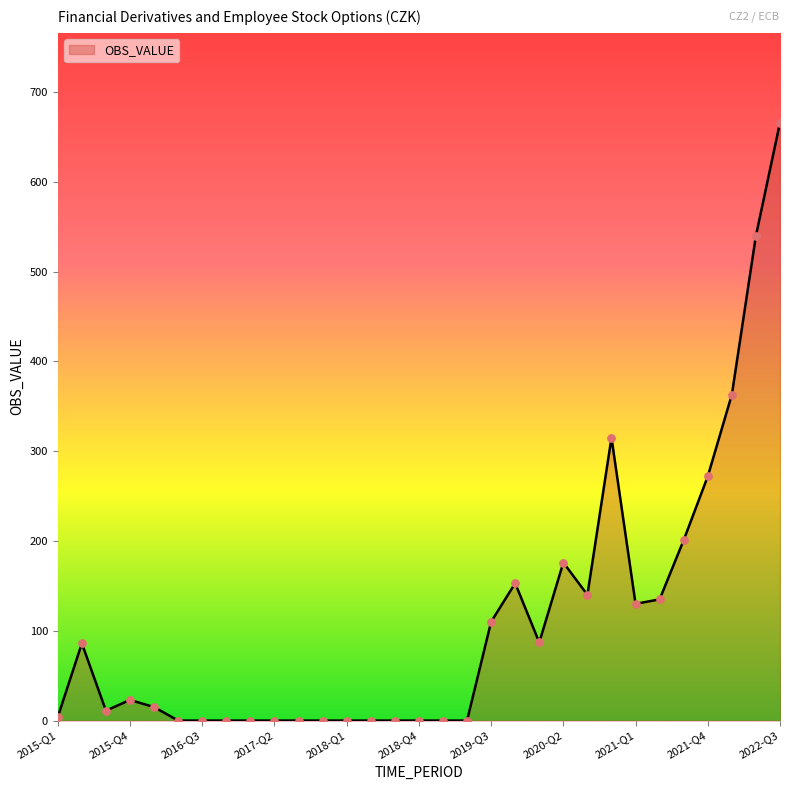

What is the difference between the maximum and minimum values?

666